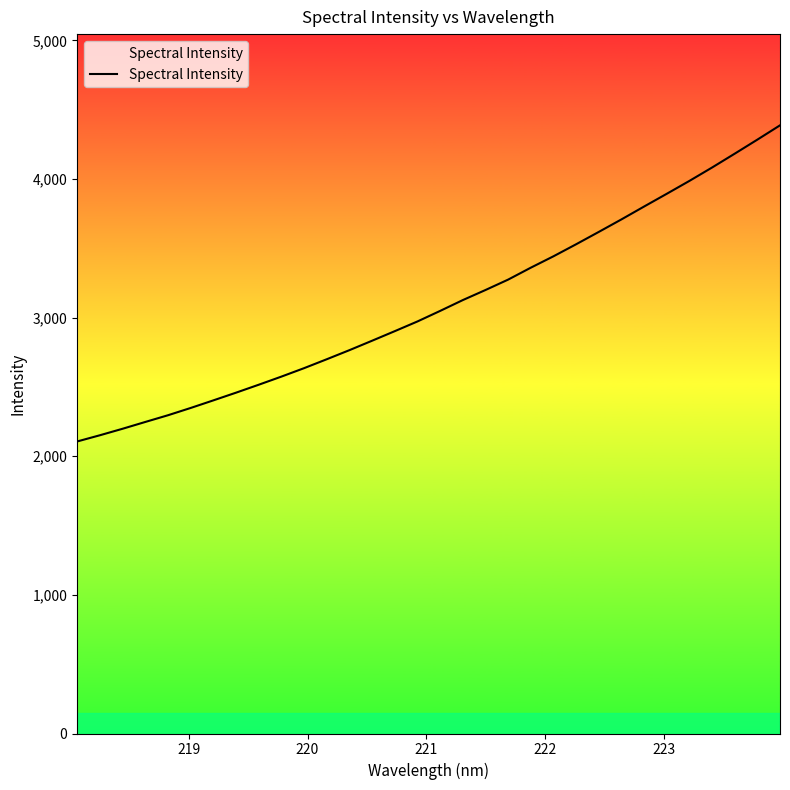

What is the difference between the maximum and minimum values?

2280.7